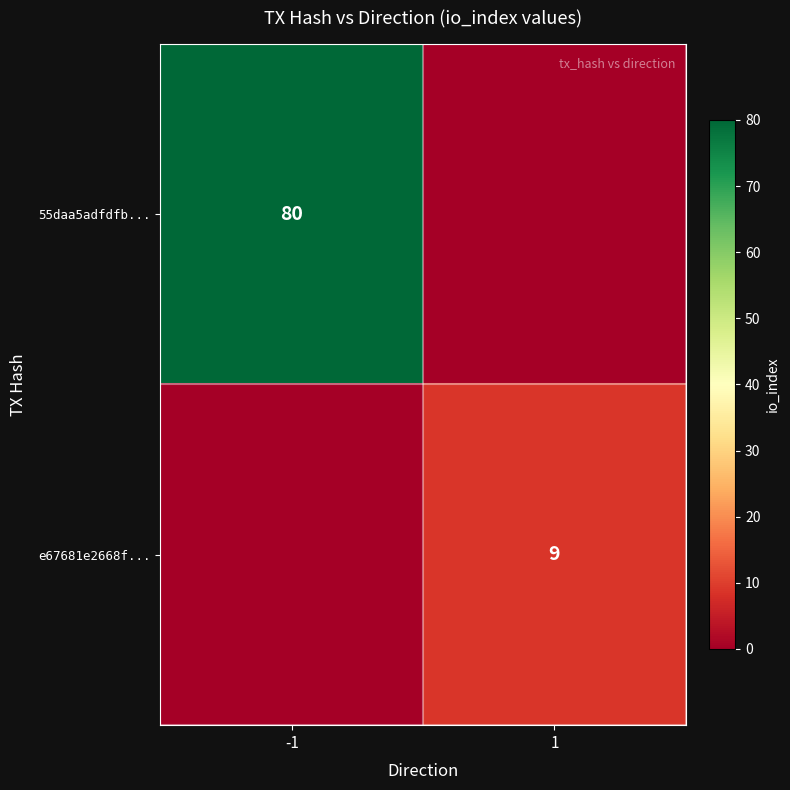

What is the difference between the highest and lowest values at 1?

9